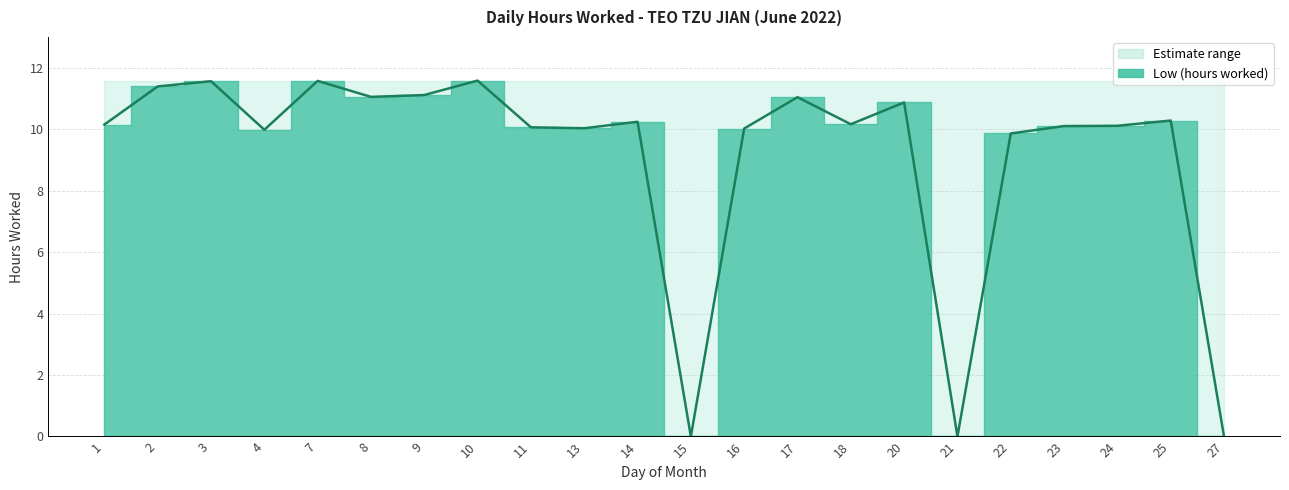

Reading left to right, what are all the values shown in this chart?

10.2	11.4	11.6	10.0	11.6	11.1	11.1	11.6	10.1	10.0	10.2	0.0	10.0	11.0	10.2	10.9	0.0	9.9	10.1	10.1	10.3	0.0